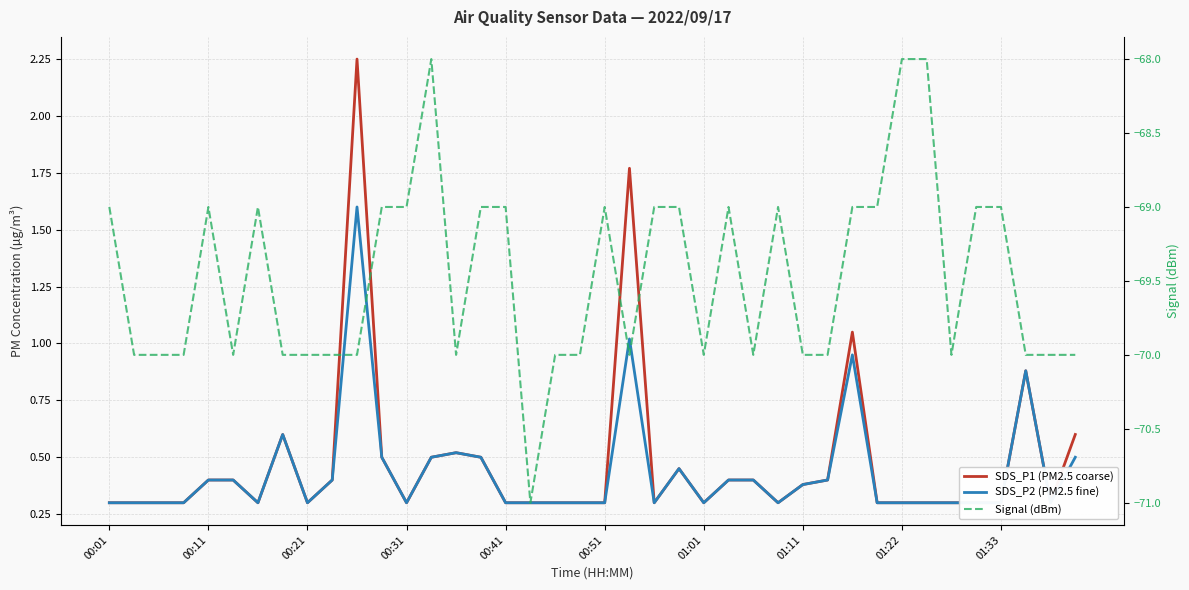

The value of Signal (dBm) at 37 is -70.0. True or false?

True